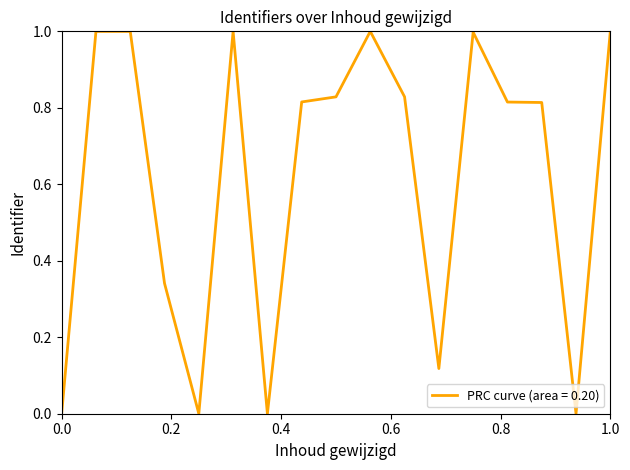

What is the difference between the maximum and minimum values?

1.0